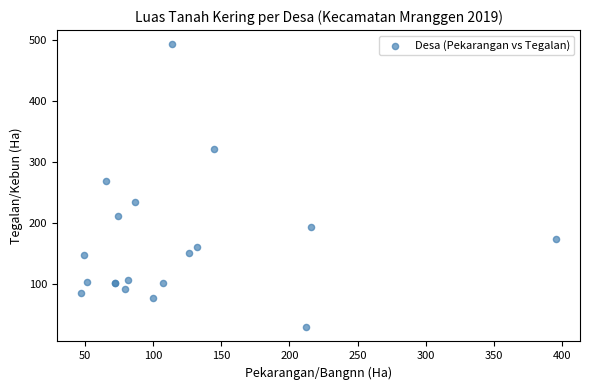

What Y value in the scatter plot is closest to 260?

268.1